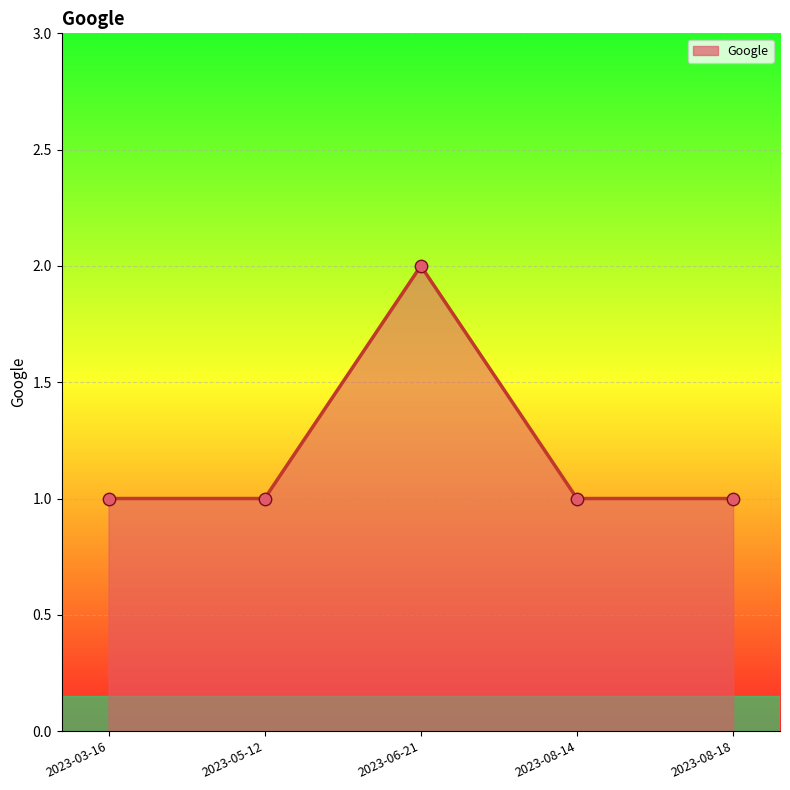

What is the ratio of the value at 2023-08-14 to the value at 2023-05-12?

1.0